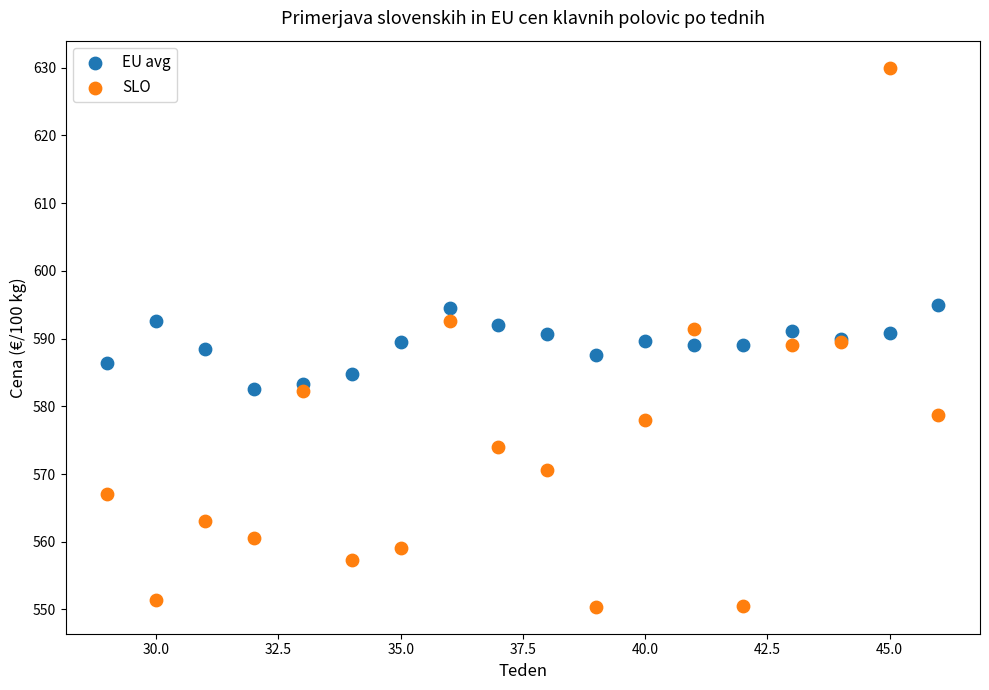

Which series contains the lowest Y value?

SLO